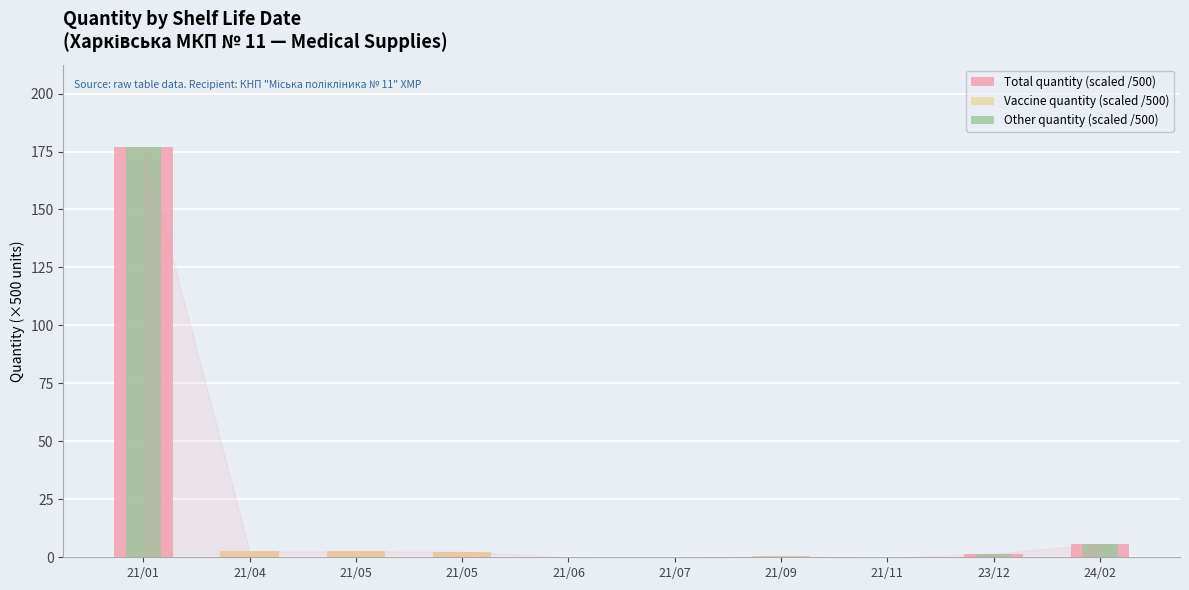

What is the difference between the Total quantity (scaled /500) values at 21/09 and 21/05?

1.9